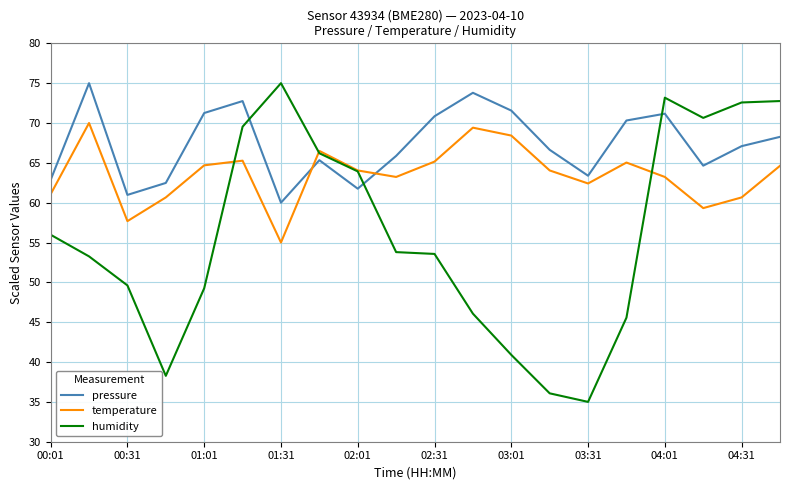

What is the difference between the maximum and minimum values in the humidity series?

40.0